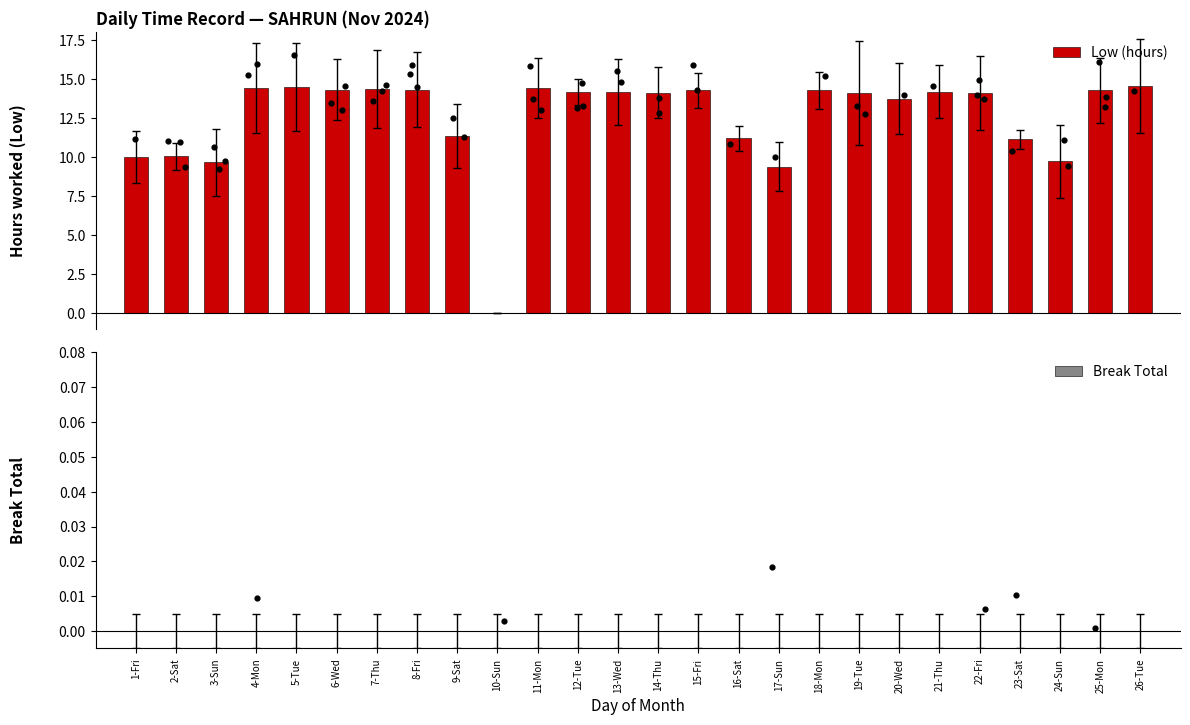

Which series has the largest total across all categories?

Low (hours)